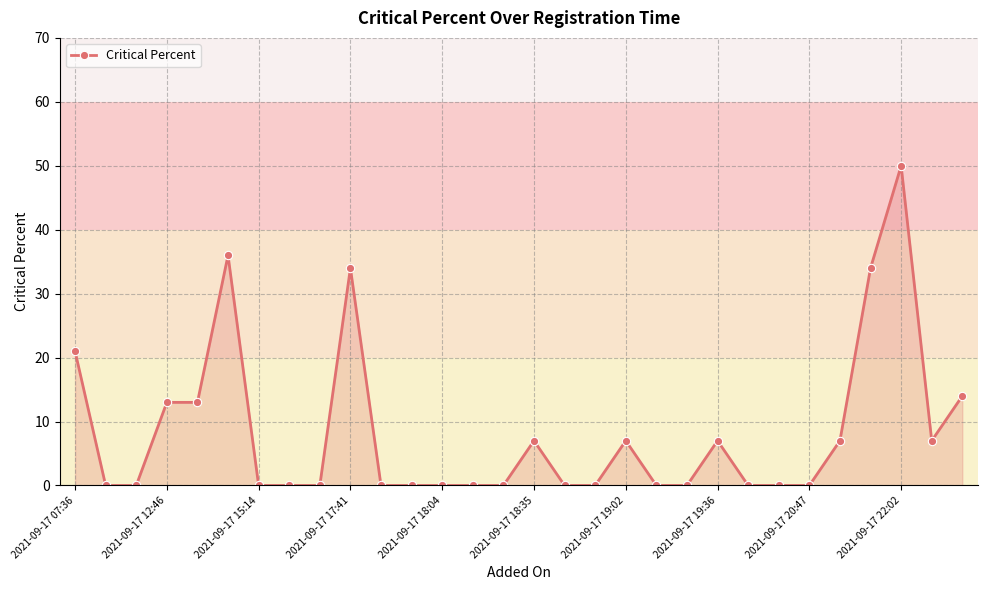

What is the average value?

8